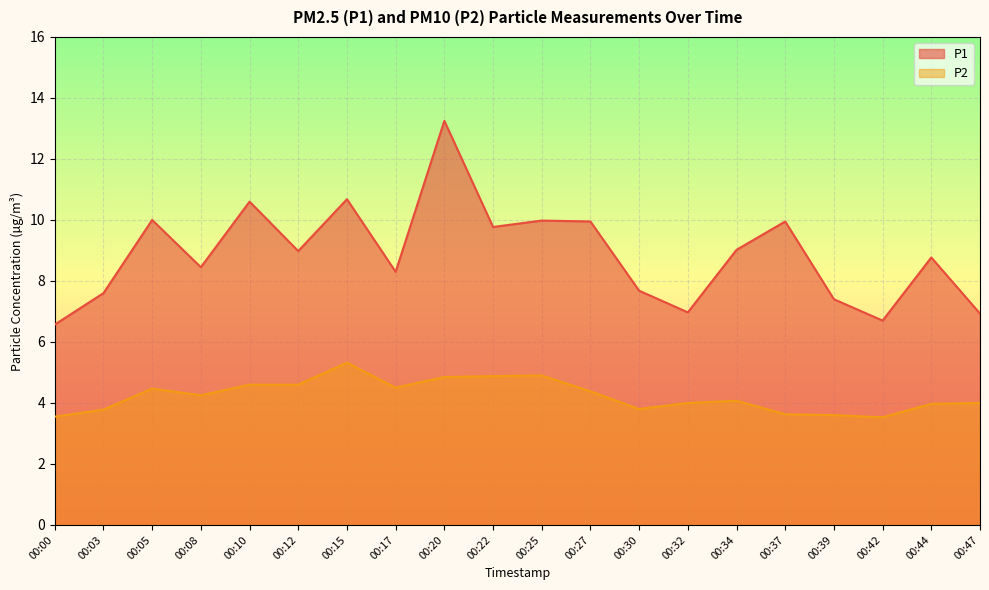

Which series has the largest total across all categories?

P1